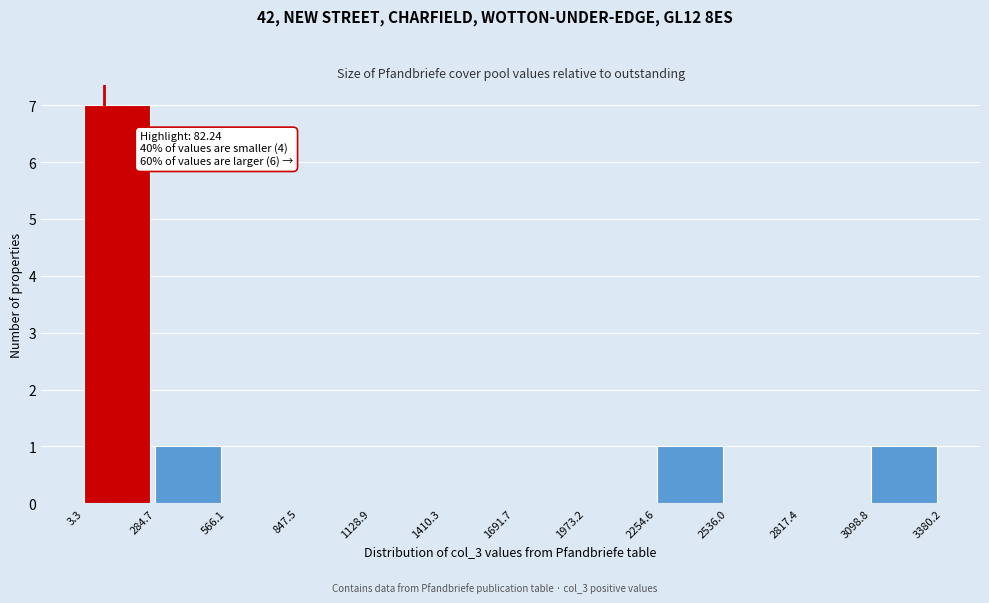

Which range on the x-axis has the tallest bar?

3.3 to 284.7